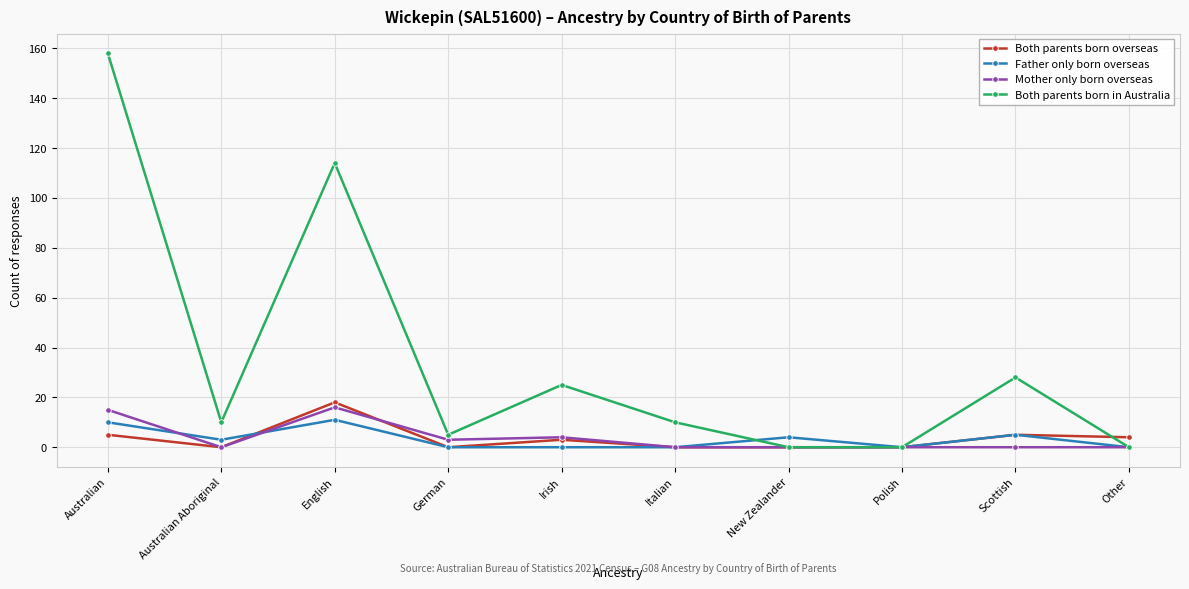

What is the label of the 8th point from the right?

English